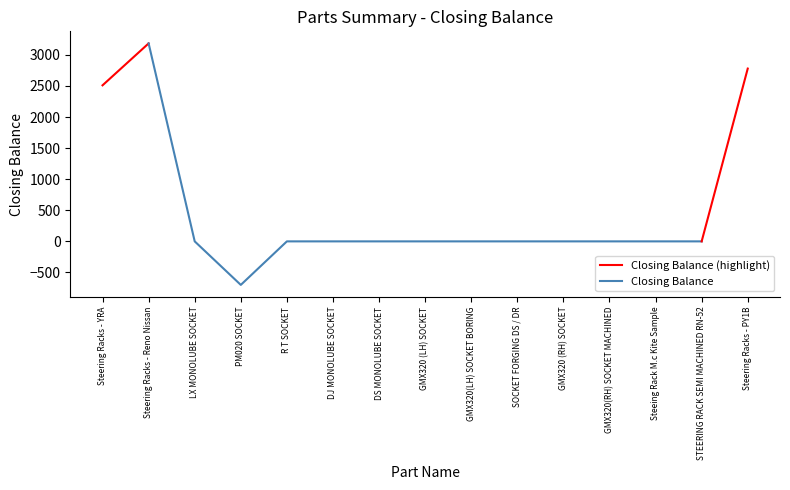

Reading right to left, transcribe all the data shown in this chart.

Steering Racks - PY1B=2779	STEERING RACK SEMI MACHINED RN-52=0	Steeing Rack M.c Kite Sample=0	GMX320(RH) SOCKET MACHINED=0	GMX320 (RH) SOCKET=0	SOCKET FORGING DS / DR=0	GMX320(LH) SOCKET BORING=0	GMX320 (LH) SOCKET=0	DS MONOLUBE SOCKET=0	DJ MONOLUBE SOCKET=0	R T SOCKET=0	PM020 SOCKET=-700	LX MONOLUBE SOCKET=0	Steering Racks - Reno Nissan=3184	Steering Racks - YRA=2510